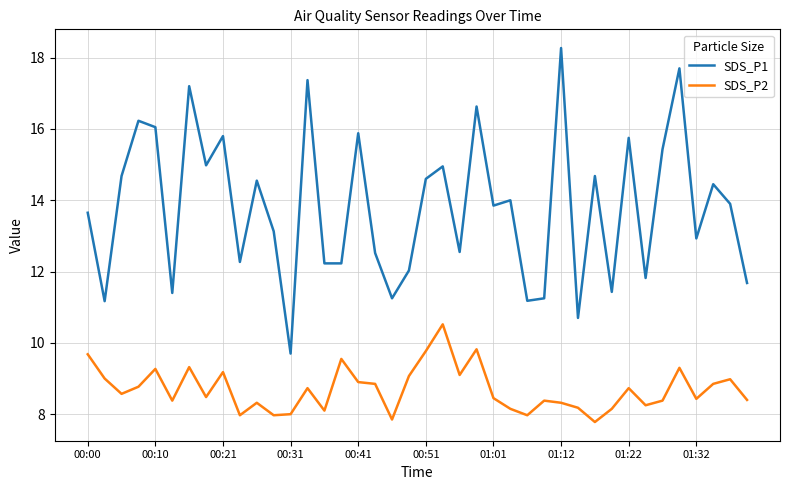

Rank the series by their maximum value, from highest to lowest.

SDS_P1, SDS_P2